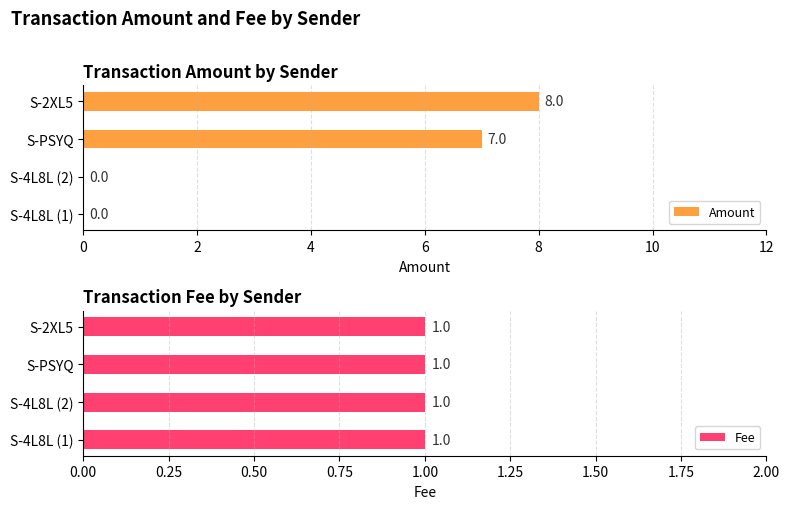

At how many categories does at least one series exceed 7?

1